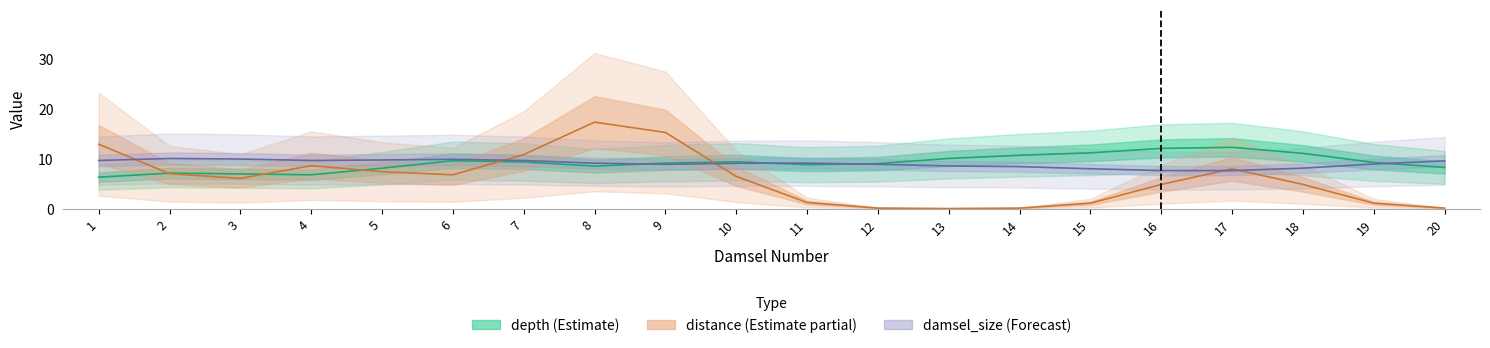

Is the value of distance at 5 greater than the value of damsel_size at 3?

No